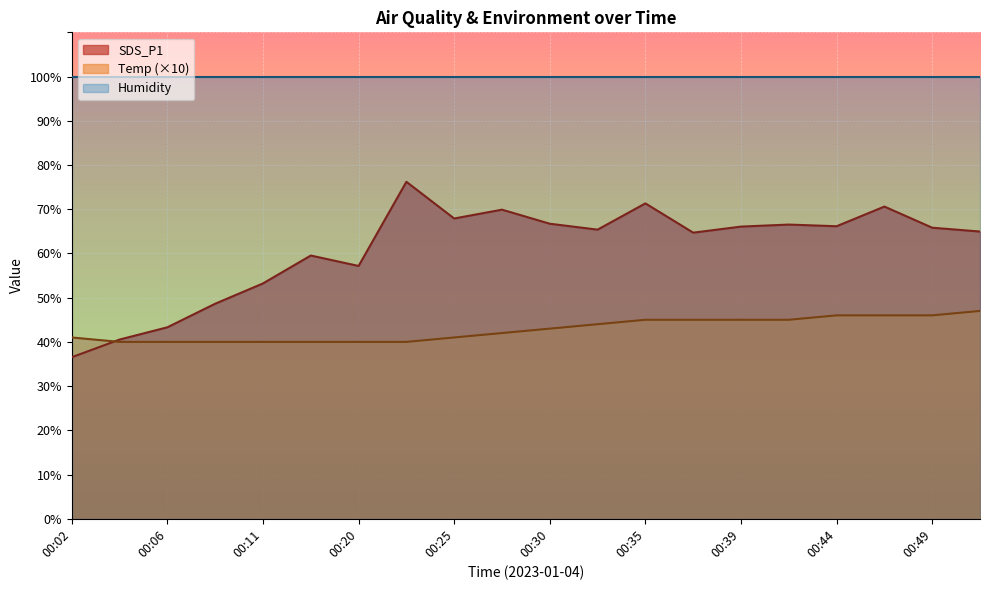

What is the average value of the Temp series?

42.8